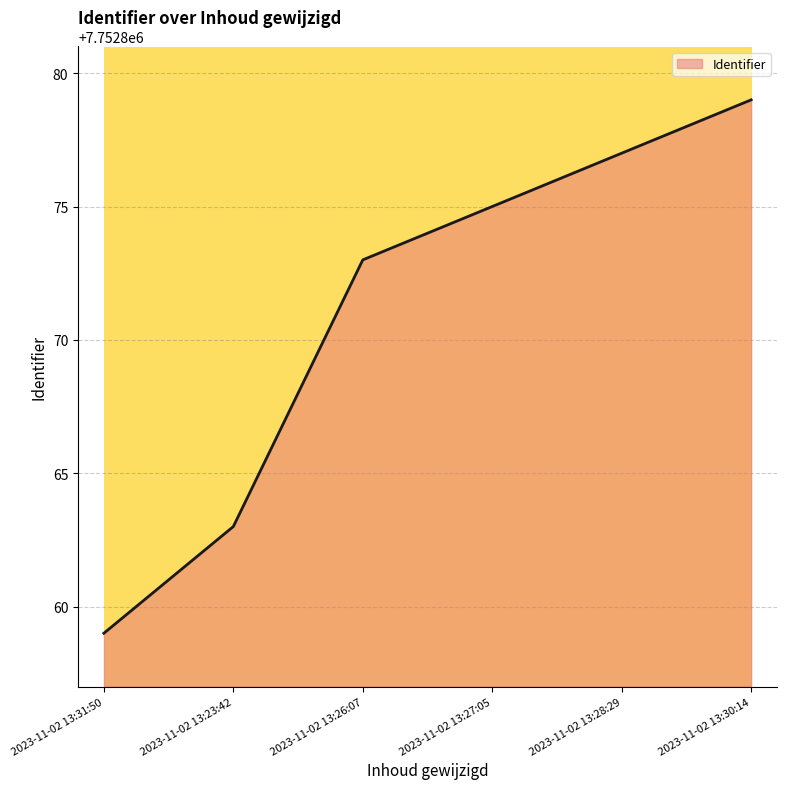

What is the sum of all values?

46517226